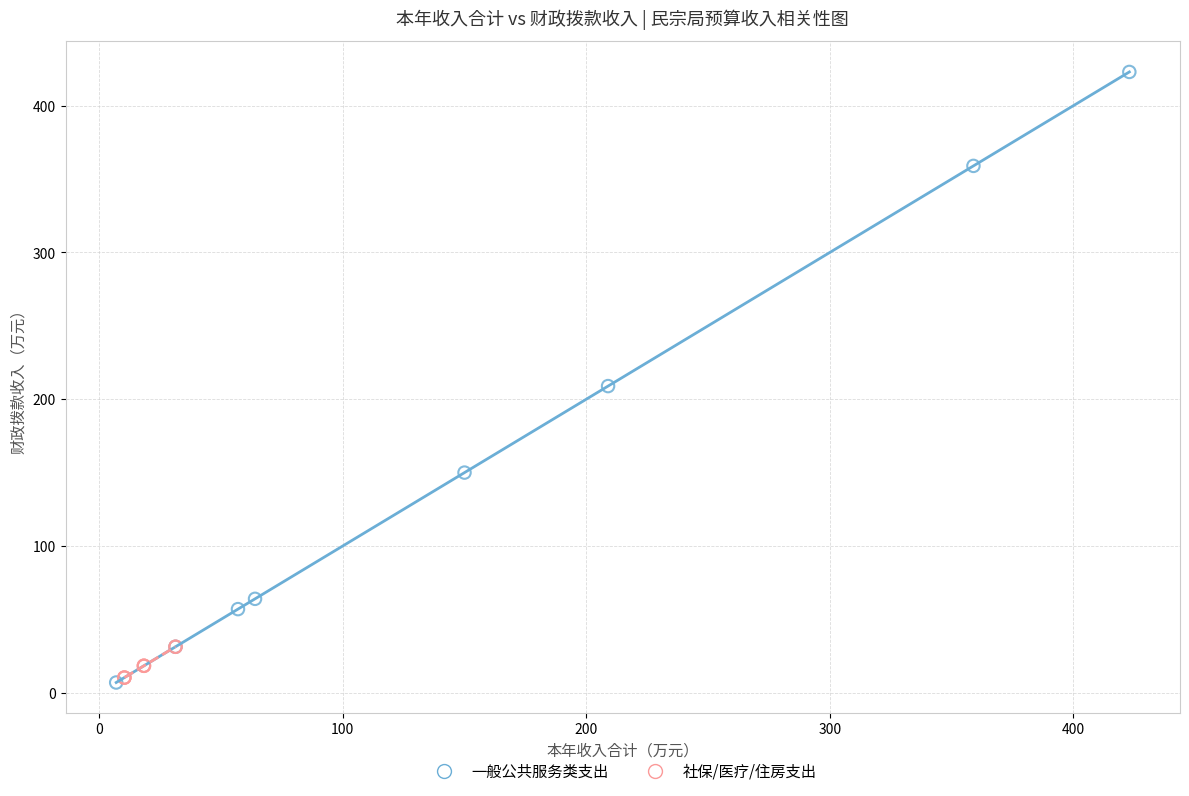

Which series reaches the maximum Y coordinate?

一般公共服务类支出